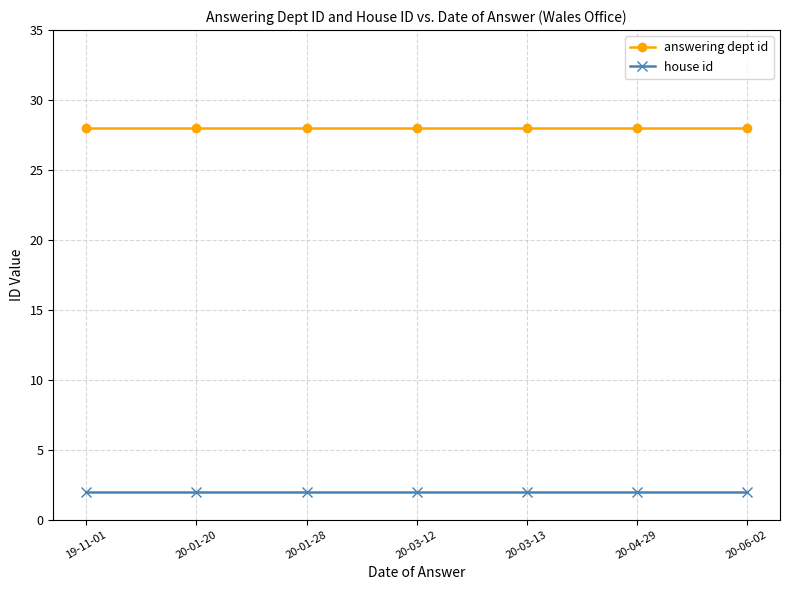

True or false: answering dept id and house id cross at least once.

False